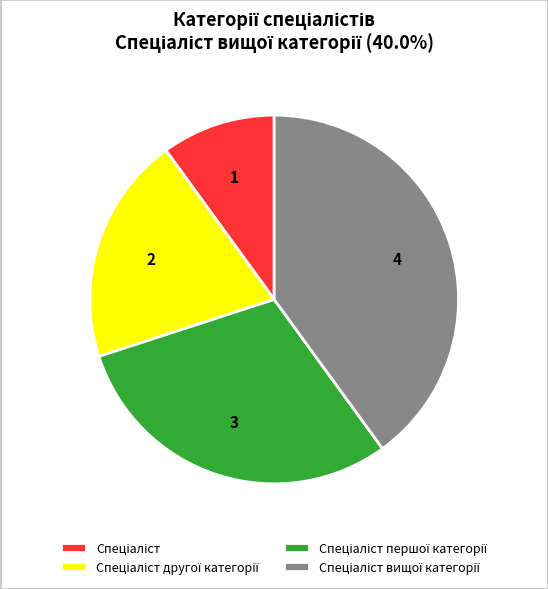

Does any single category account for the majority?

No